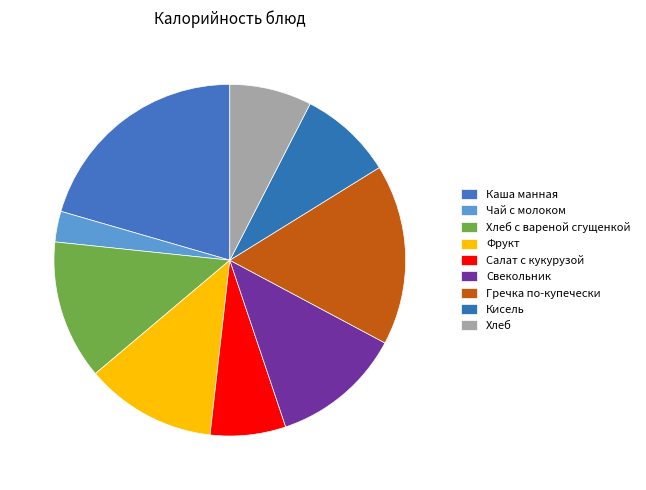

To the nearest percent, what portion does Кисель represent?

9%